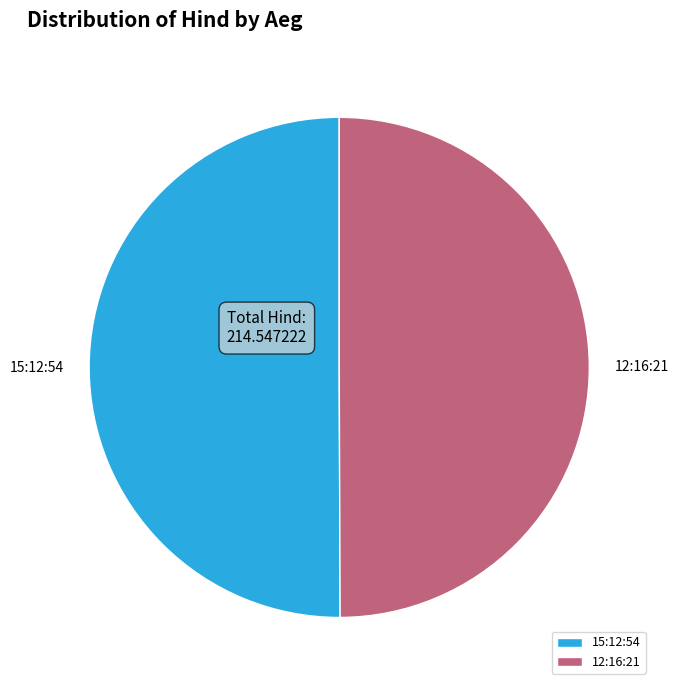

Do 15:12:54 and 12:16:21 together represent more than half of the pie?

Yes